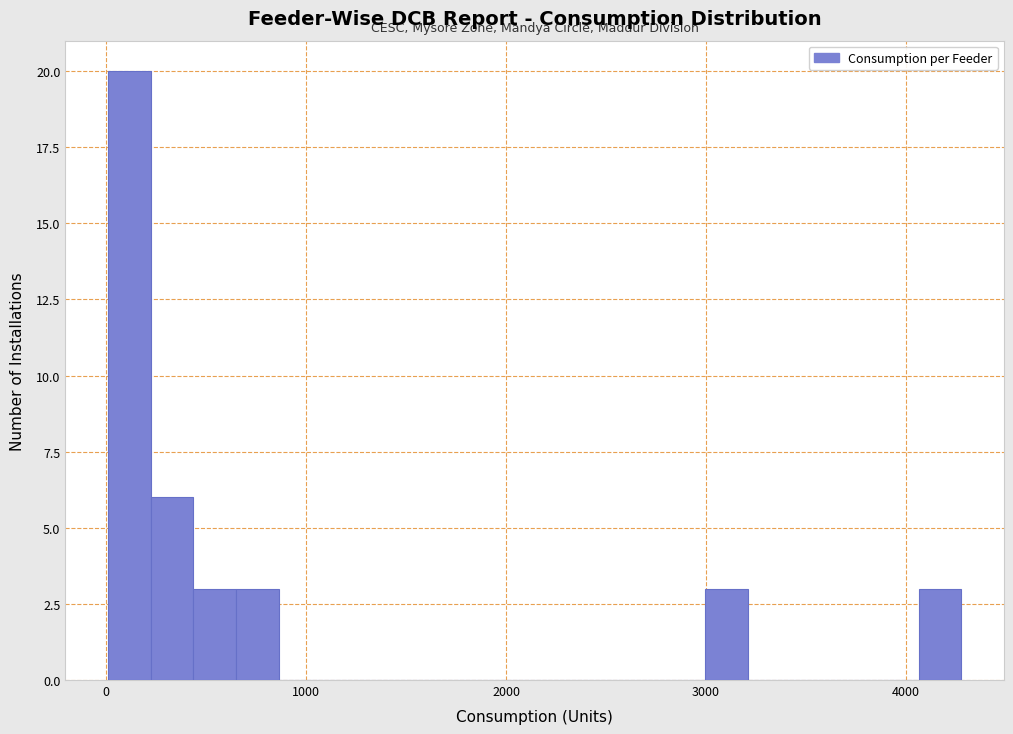

Around what value on the x-axis is the tallest bar? Give the approximate position of its centre, as read against the axis.

100